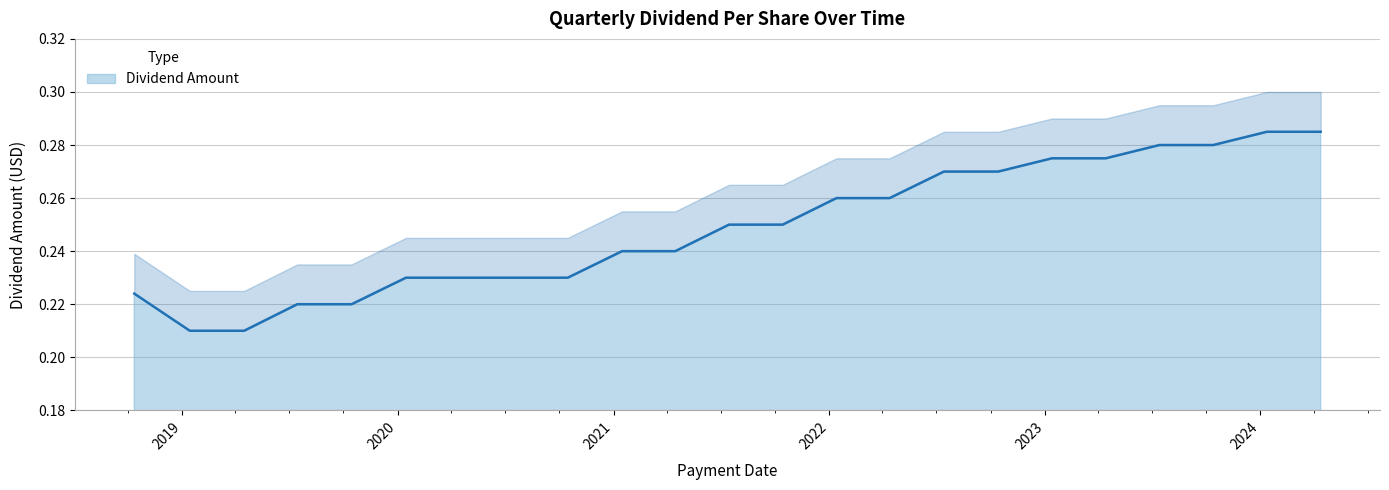

What position from the right is 2019-07-15?

20